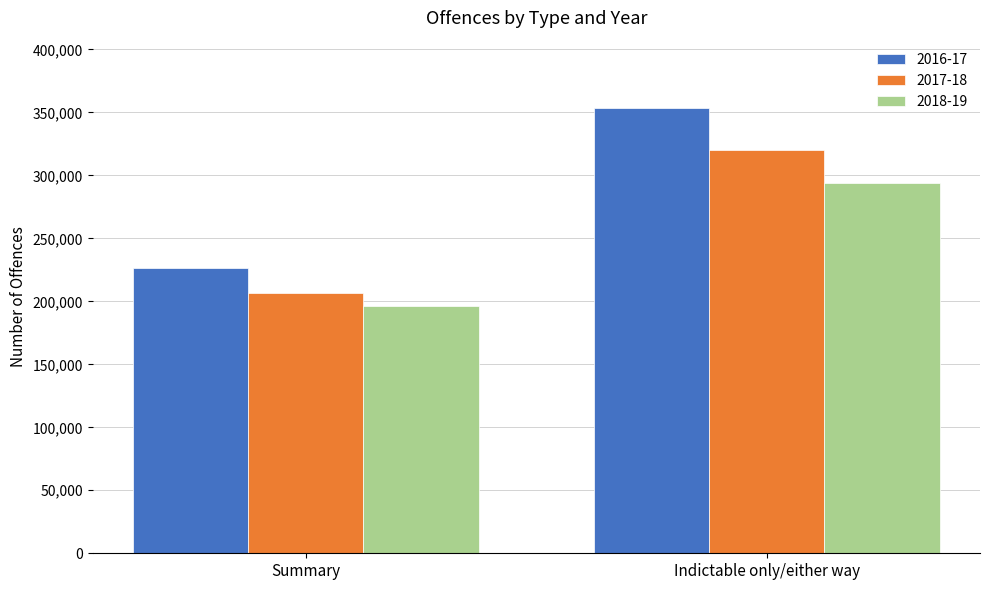

List the series in order of their peak value, highest first.

2016-17, 2017-18, 2018-19